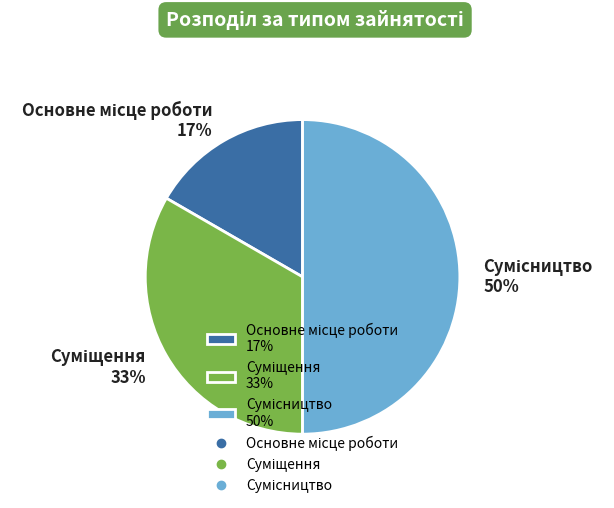

How many segments does this pie chart have?

3